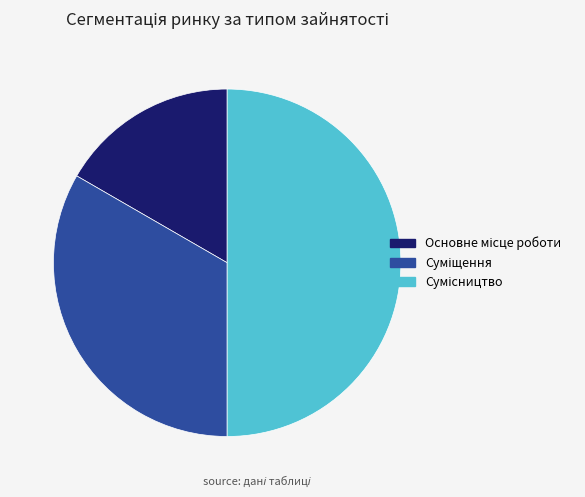

True or false: Основне місце роботи accounts for 17% of the total.

True